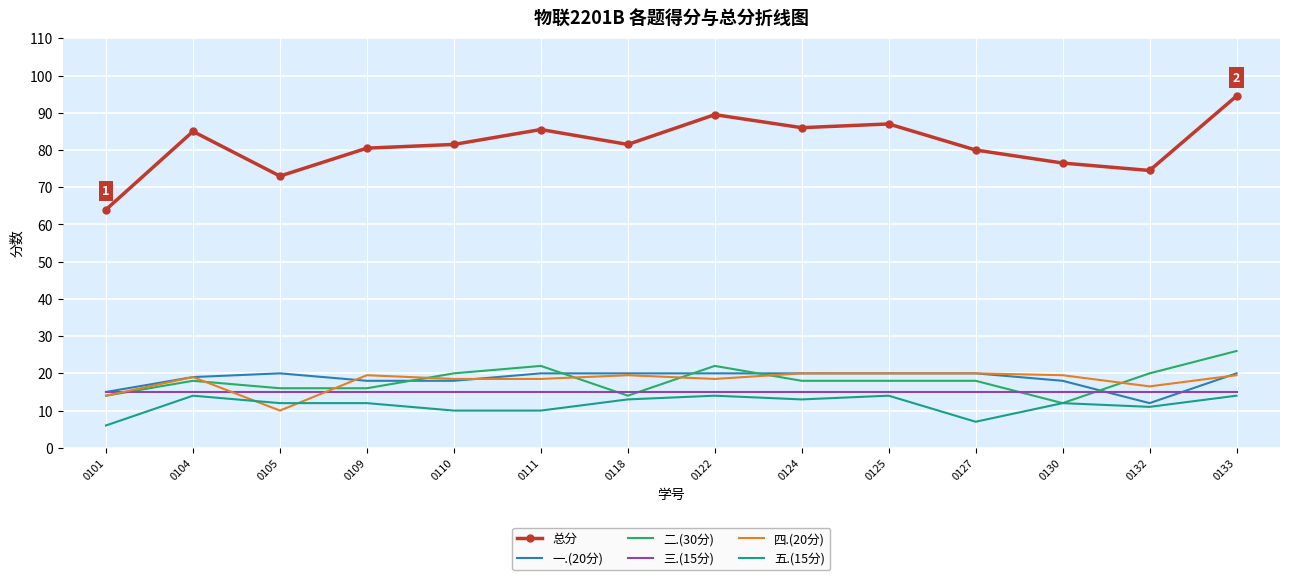

At how many categories does at least one series exceed 25?

14